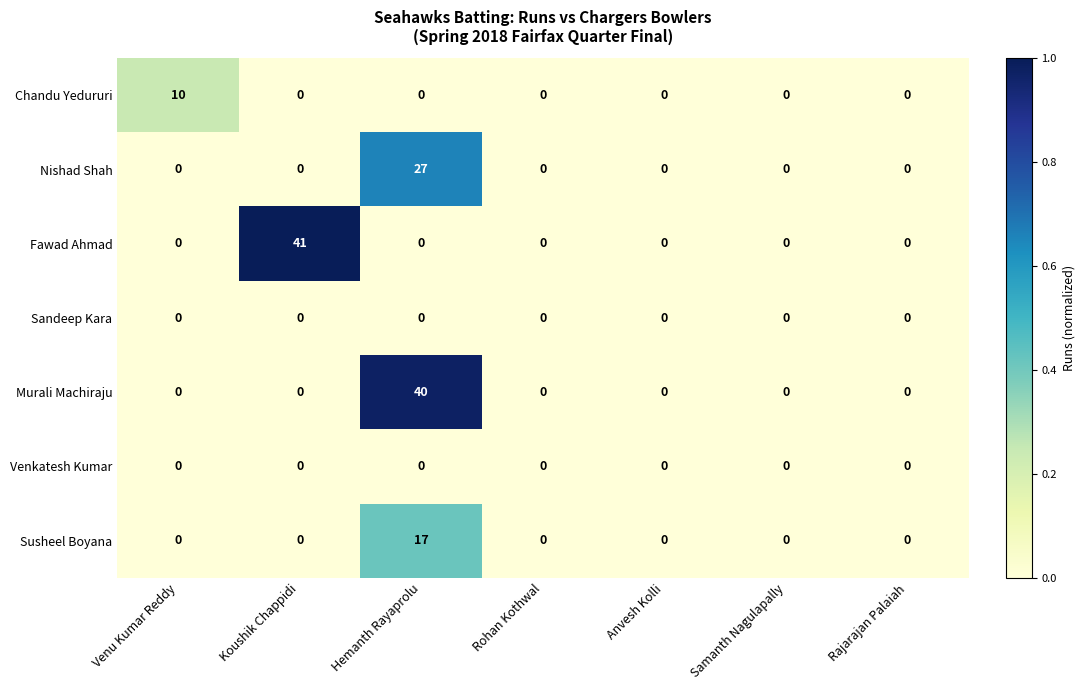

Which series has the largest total across all categories?

Fawad Ahmad